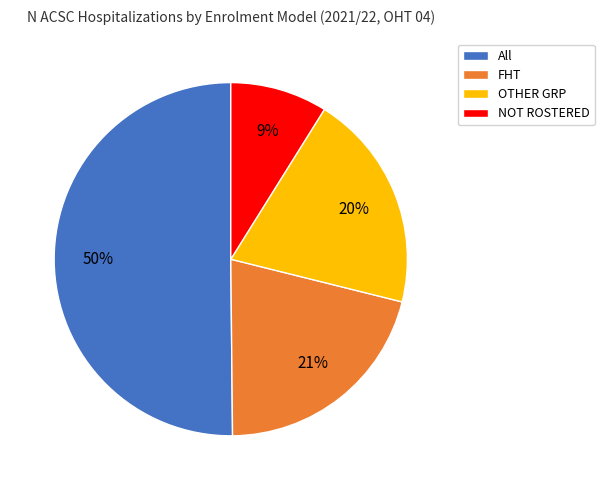

Between FHT and NOT ROSTERED, which is larger?

FHT